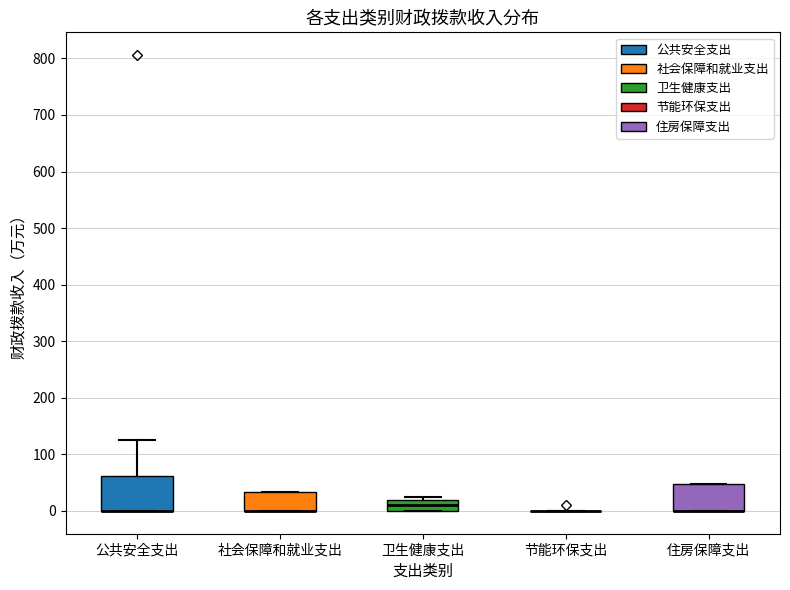

Where is the upper edge of the box for 公共安全支出 on the y-axis? The values are not printed on the chart, so give them approximately, as read against the axis.

60